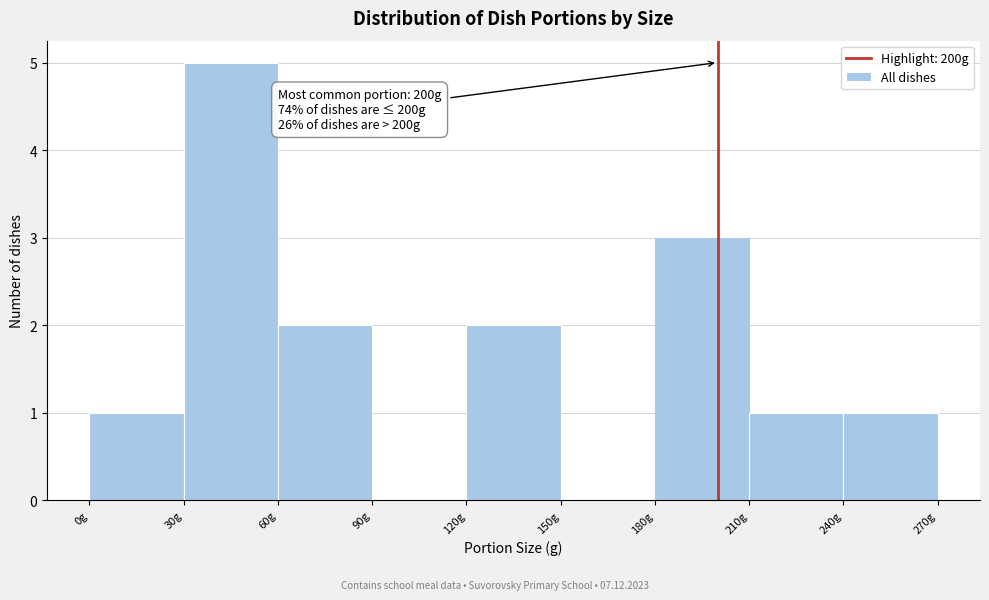

Over which range of the x-axis is the bar tallest?

30 to 60